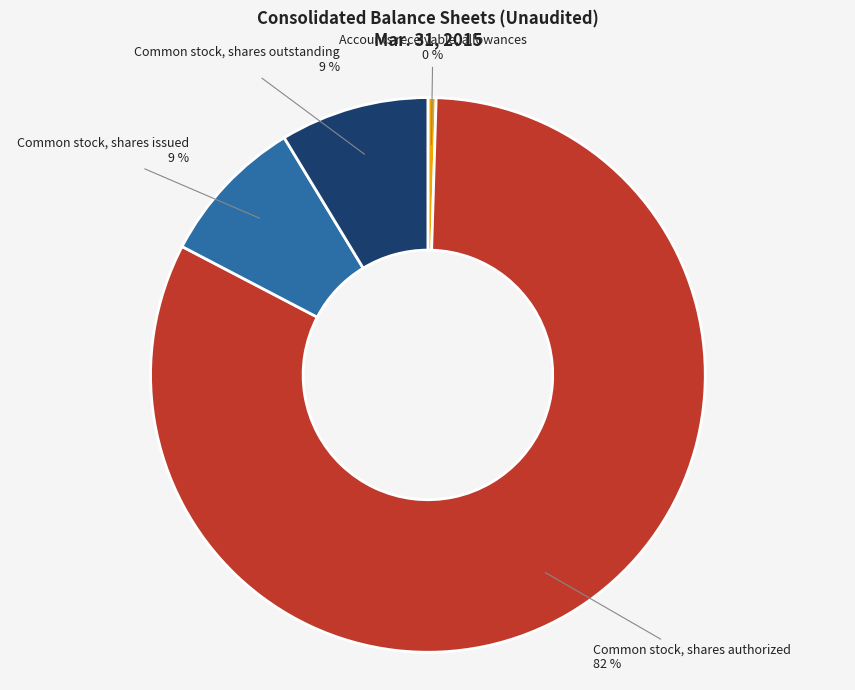

Which has a higher value, Common stock, shares authorized or Accounts receivable, allowances?

Common stock, shares authorized